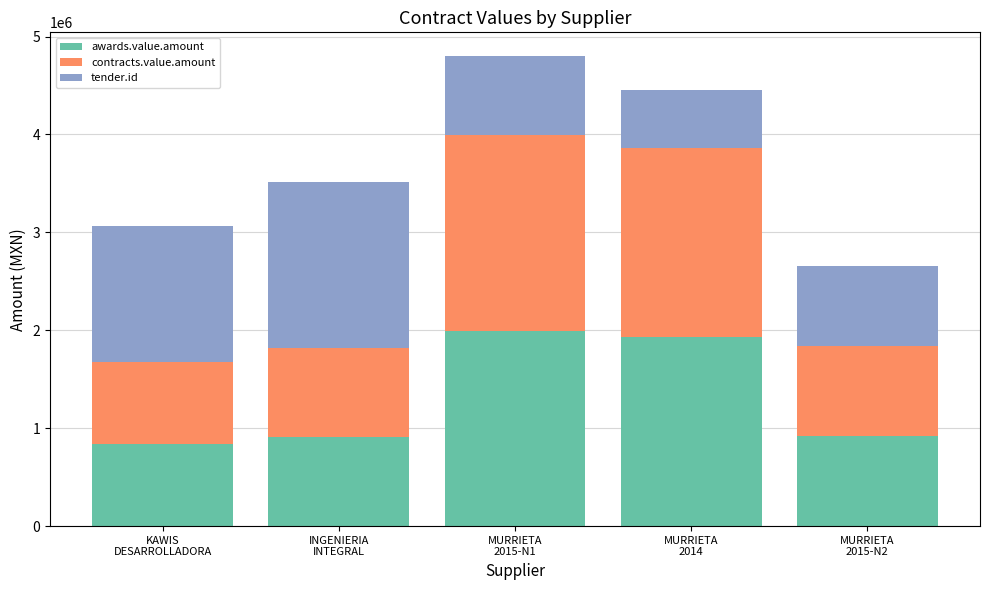

Are the bars grouped side by side (vs. stacked)?

No